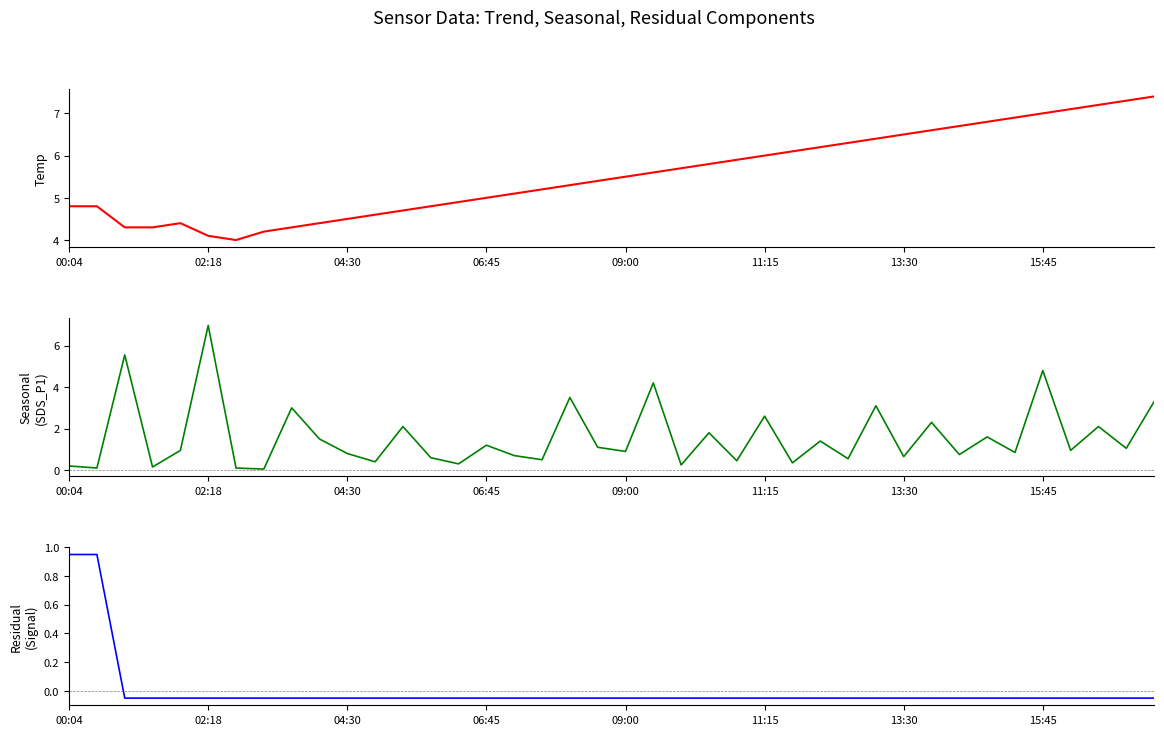

Between 24 and 14, which is larger?

24